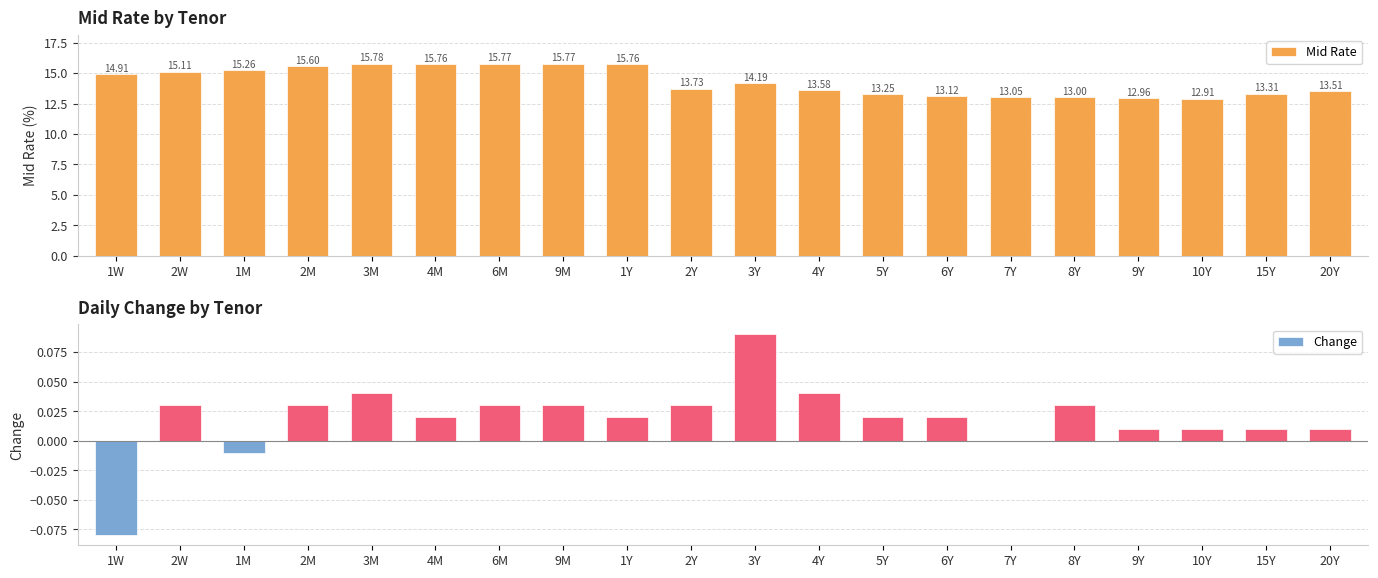

Read the Mid Rate value at 4M.

15.8